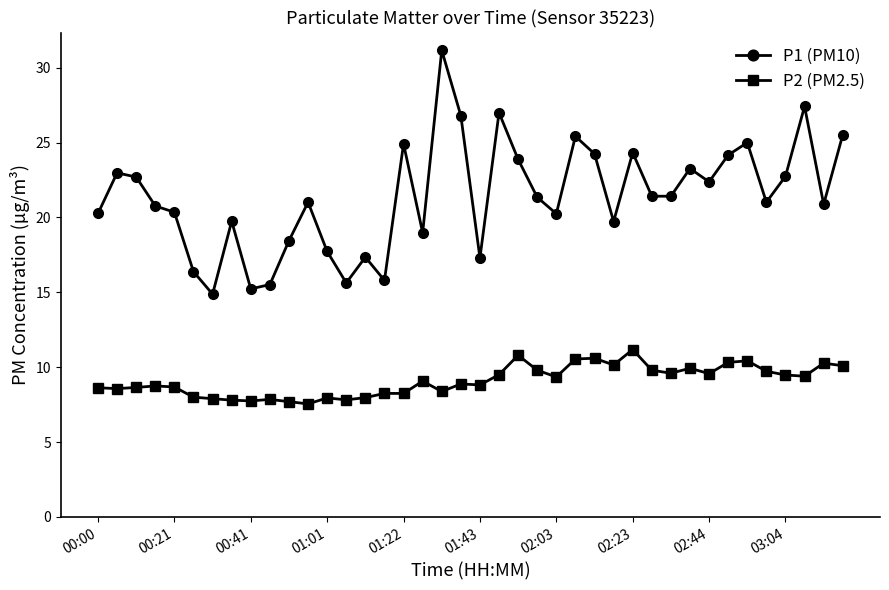

What is the average value of the P1 (PM10) series?

21.4